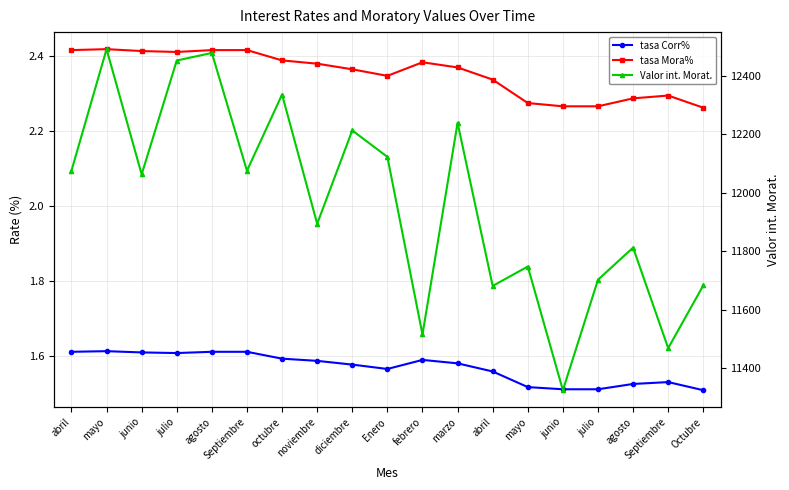

What is the spread (max minus min) of values at agosto?

12475.9